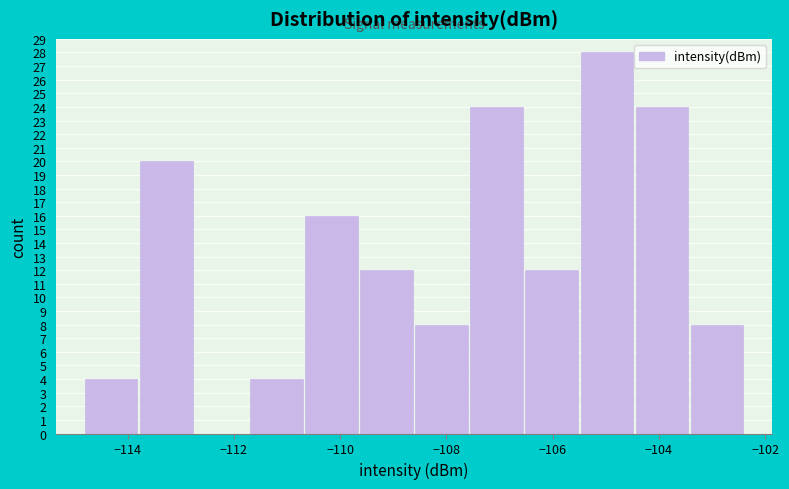

How tall is the bar that spans -104.4 to -103.4 on the x-axis? Neither the bar edges nor the heights are printed on the chart, so give them approximately, as read against the axes.

24